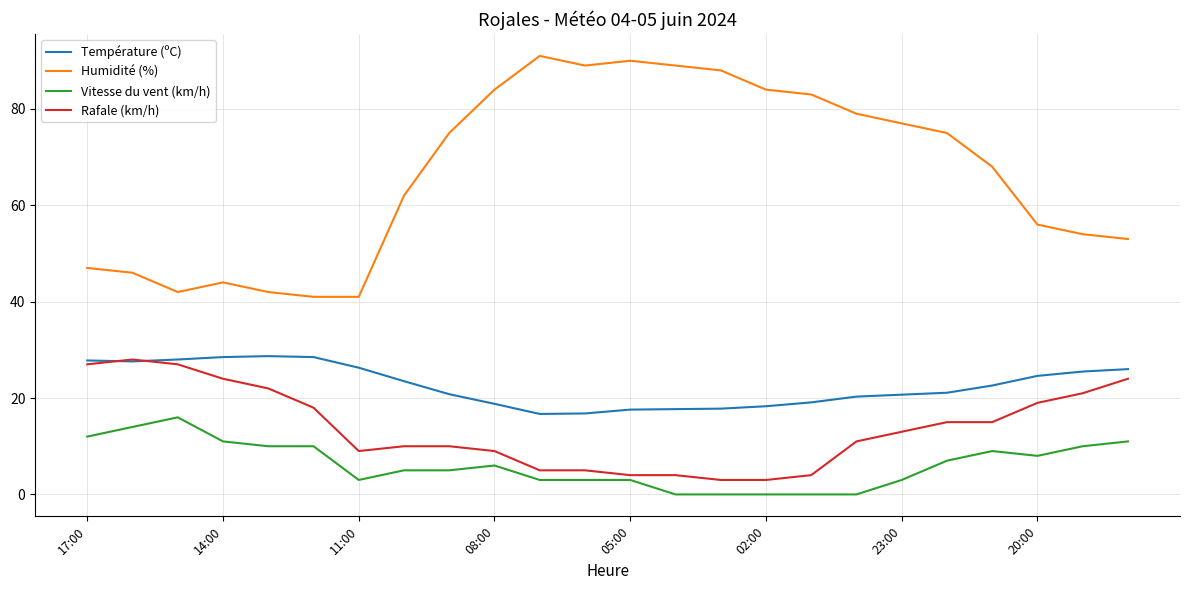

What is the maximum value for Humidité (%)?

91.0